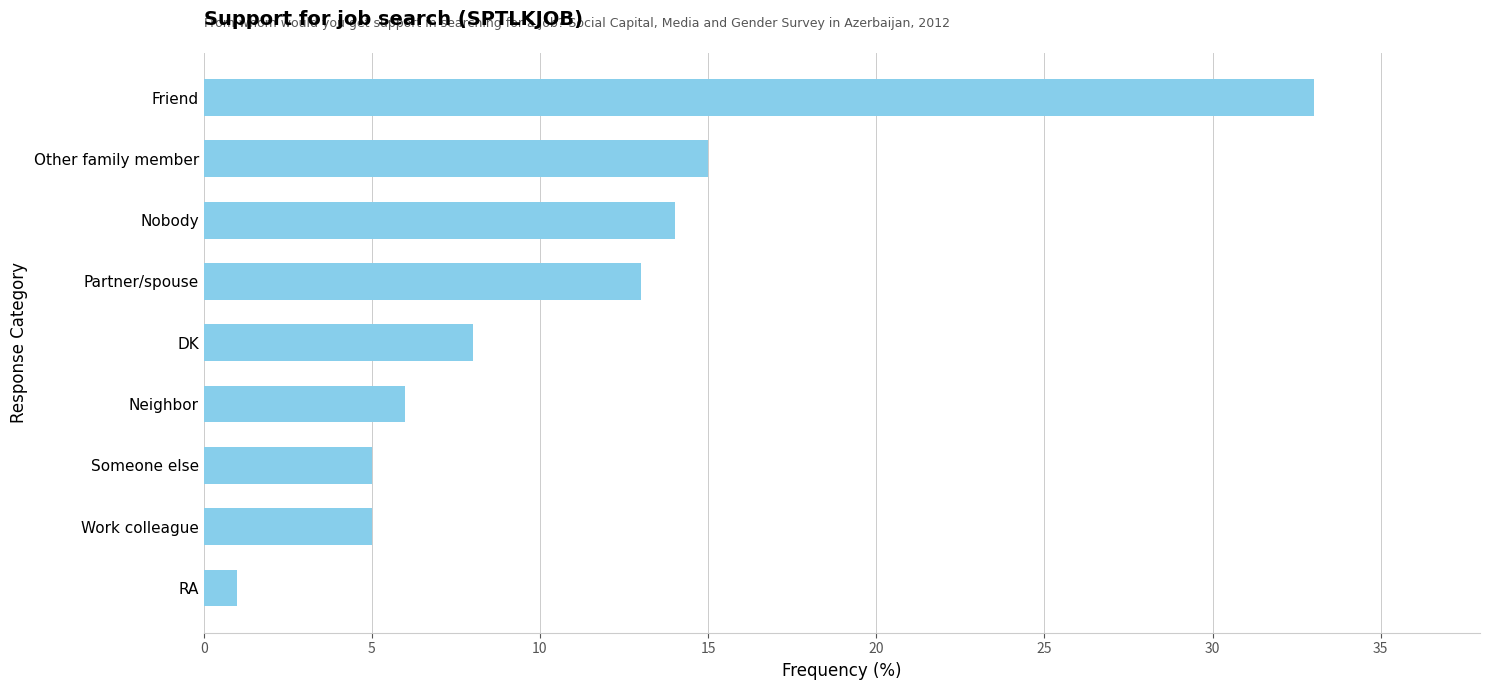

What is the change in value from Someone else to Other family member?

+10